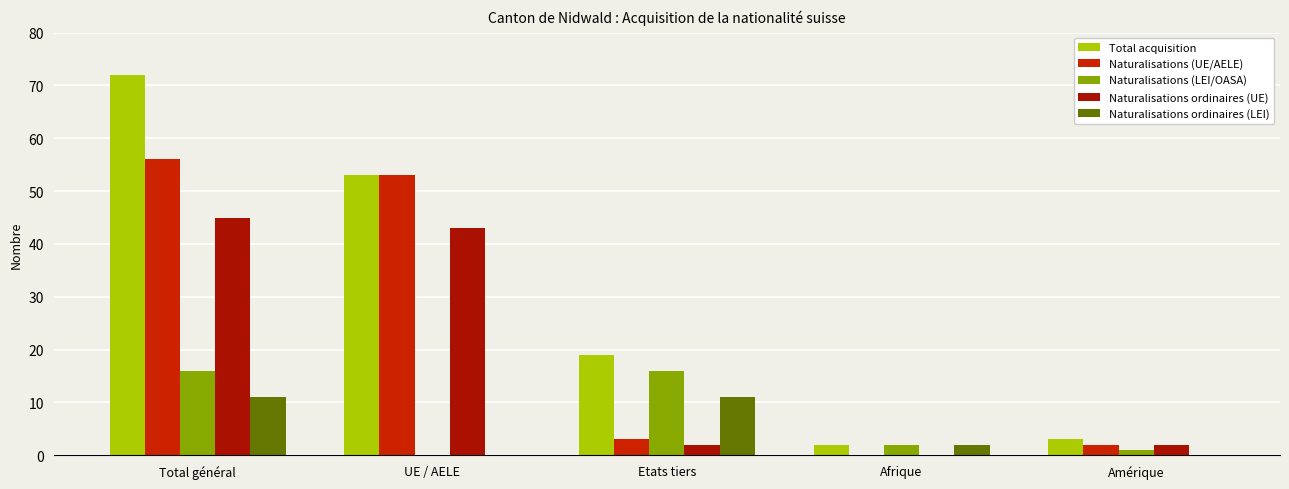

Reading left to right, transcribe all the data shown in this chart.

Total acquisition: Total général=72	UE / AELE=53	Etats tiers=19	Afrique=2	Amérique=3
Naturalisations (UE/AELE): Total général=56	UE / AELE=53	Etats tiers=3	Afrique=0	Amérique=2
Naturalisations (LEI/OASA): Total général=16	UE / AELE=0	Etats tiers=16	Afrique=2	Amérique=1
Naturalisations ordinaires (UE): Total général=45	UE / AELE=43	Etats tiers=2	Afrique=0	Amérique=2
Naturalisations ordinaires (LEI): Total général=11	UE / AELE=0	Etats tiers=11	Afrique=2	Amérique=0